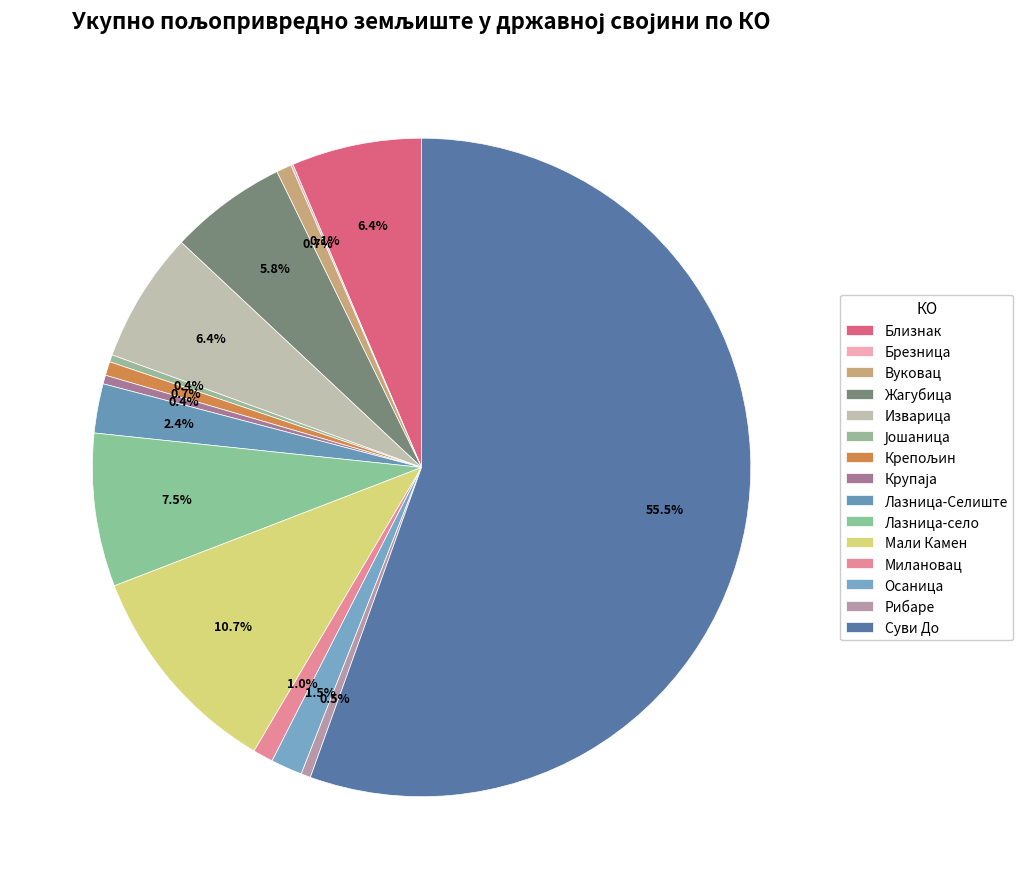

How many segments does this pie chart have?

15